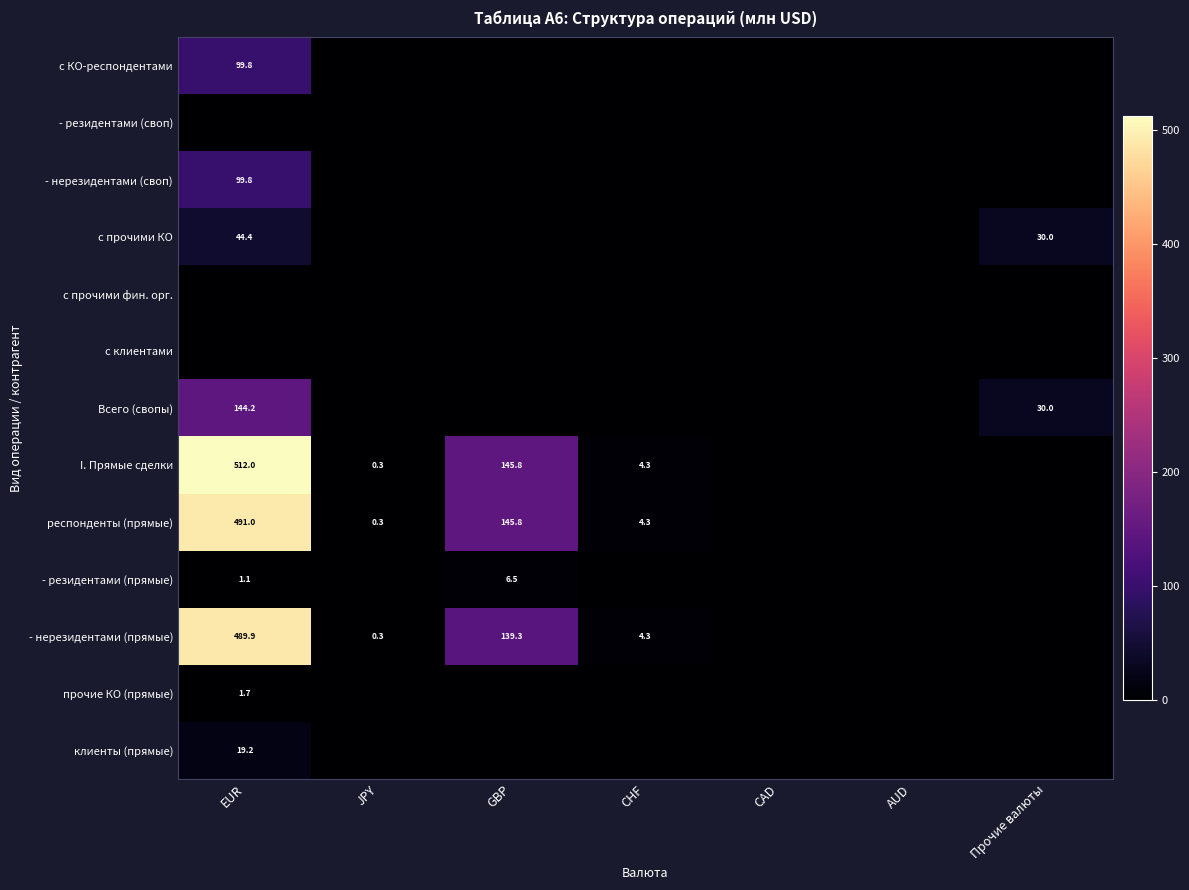

How many data points does each series have?

7